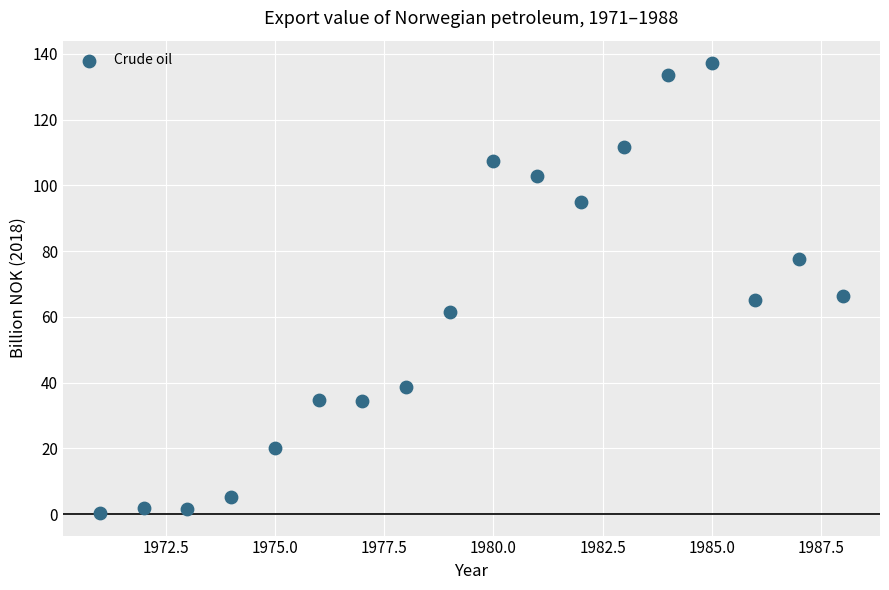

What is the range of Y values (max minus min)?

136.9